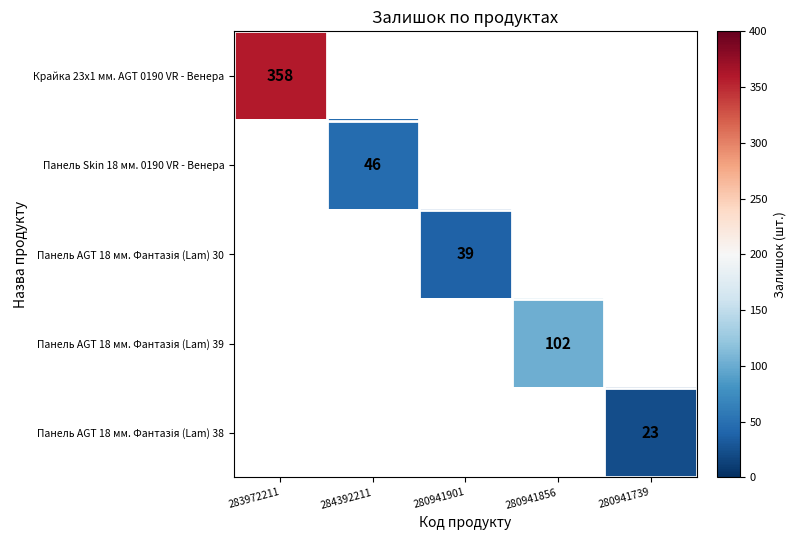

Which category has the highest value across all series?

283972211